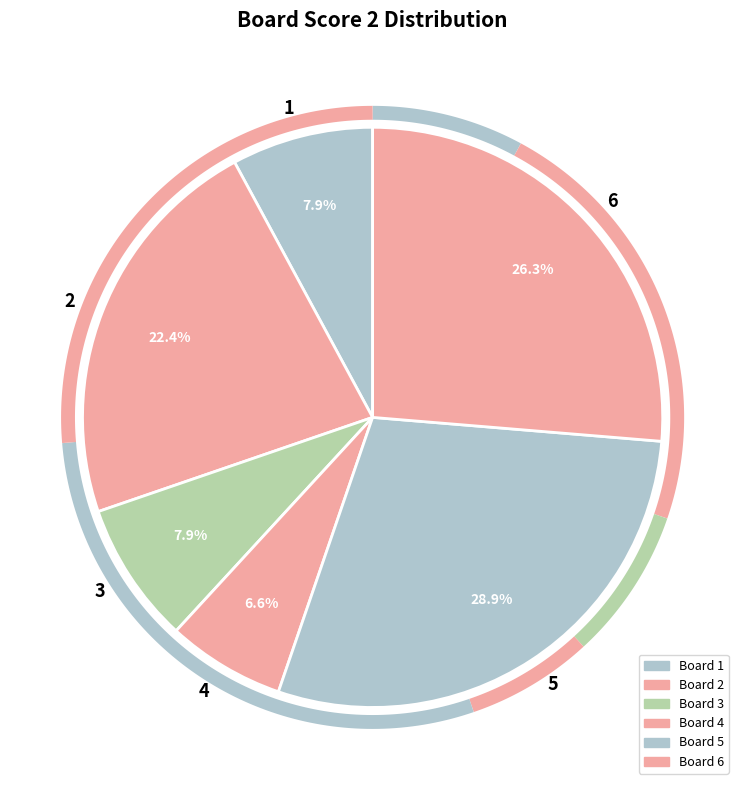

What is the largest slice in the pie chart?

5